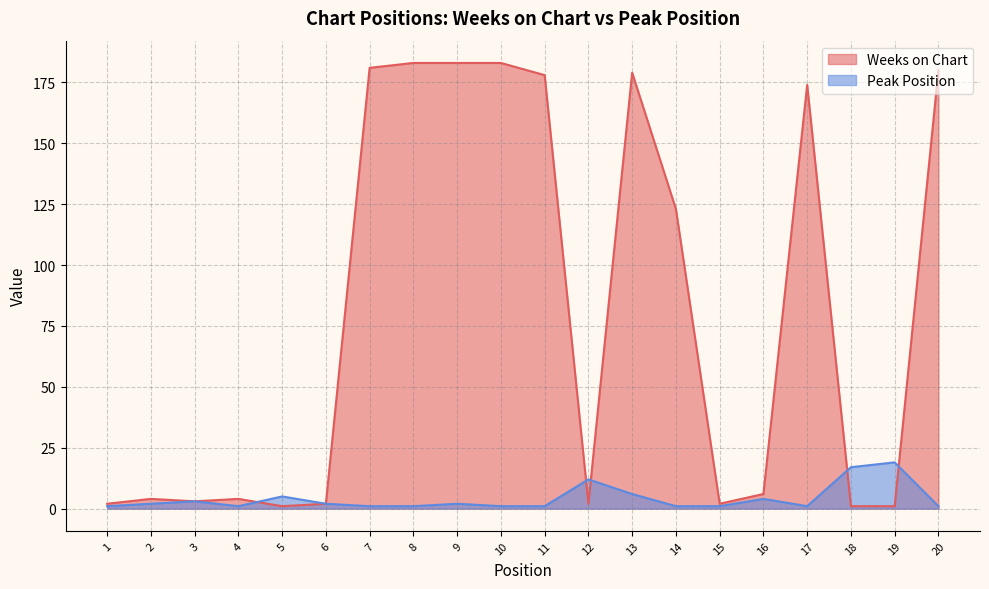

Where does the Peak Position series first go above 2?

3